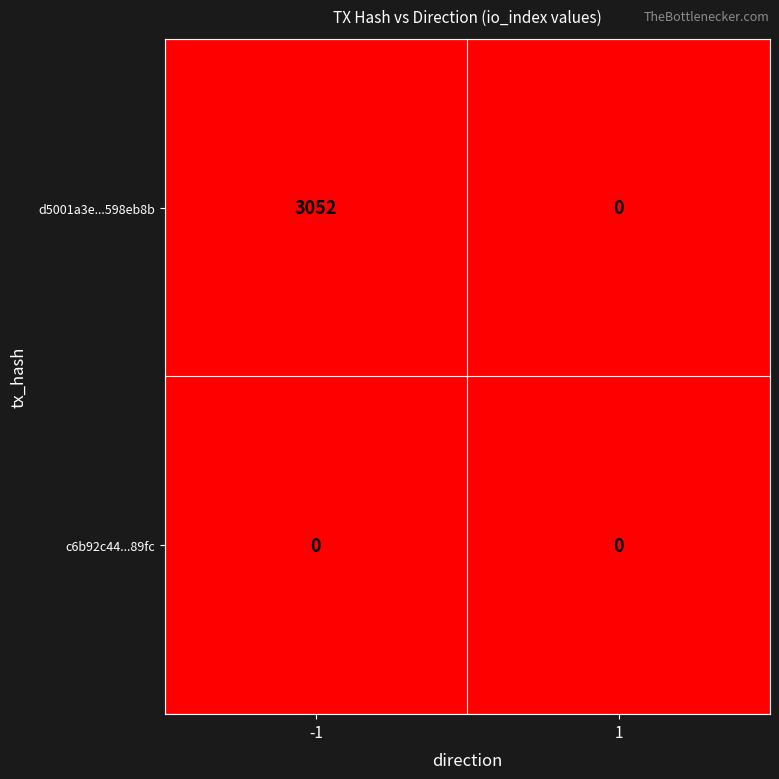

Is it true that d5001a3e...598eb8b equals 0 at 1?

True